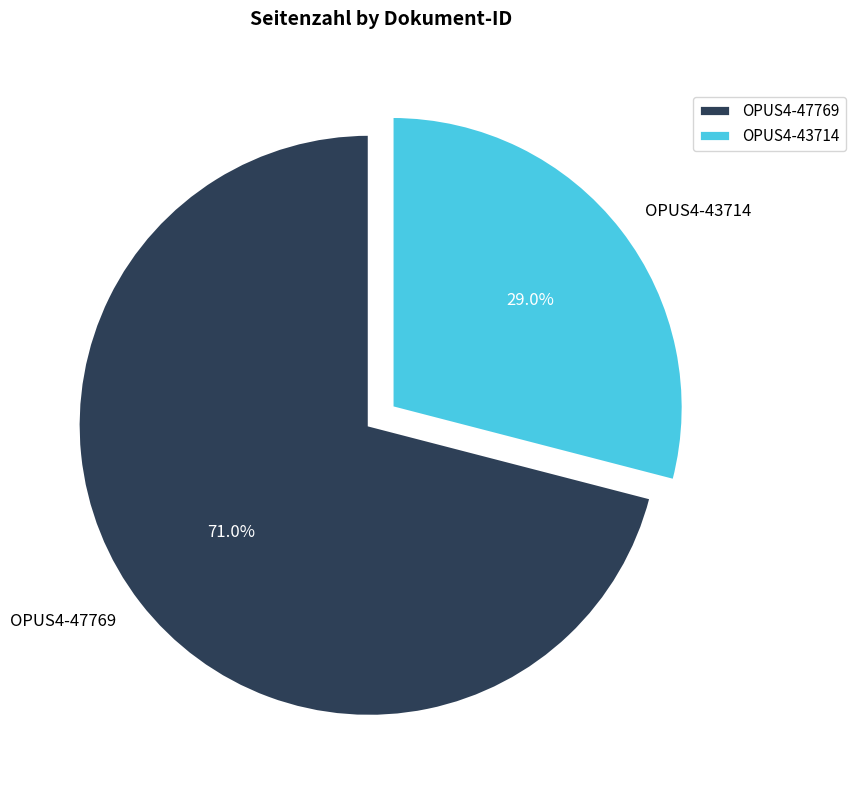

Is there a majority slice in this chart?

Yes